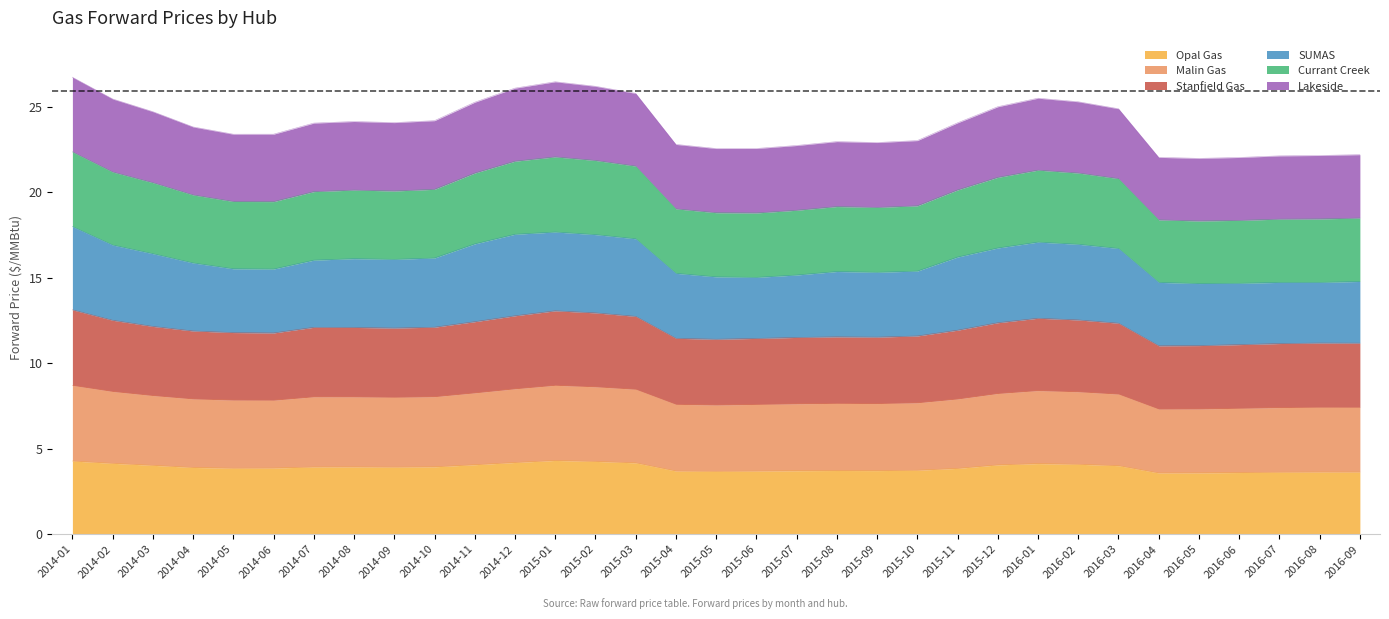

Where is the first local maximum for Malin Gas?

2014-07